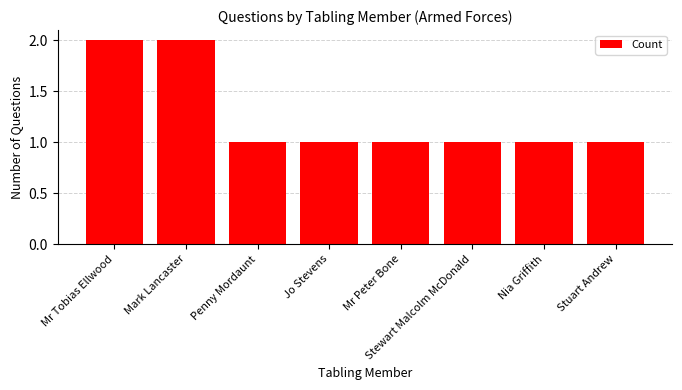

What is the average value?

1